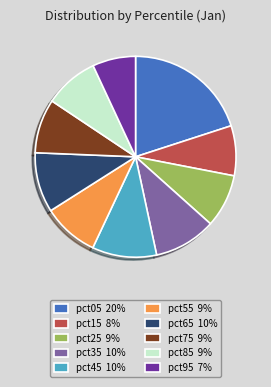

Does any single category account for the majority?

No